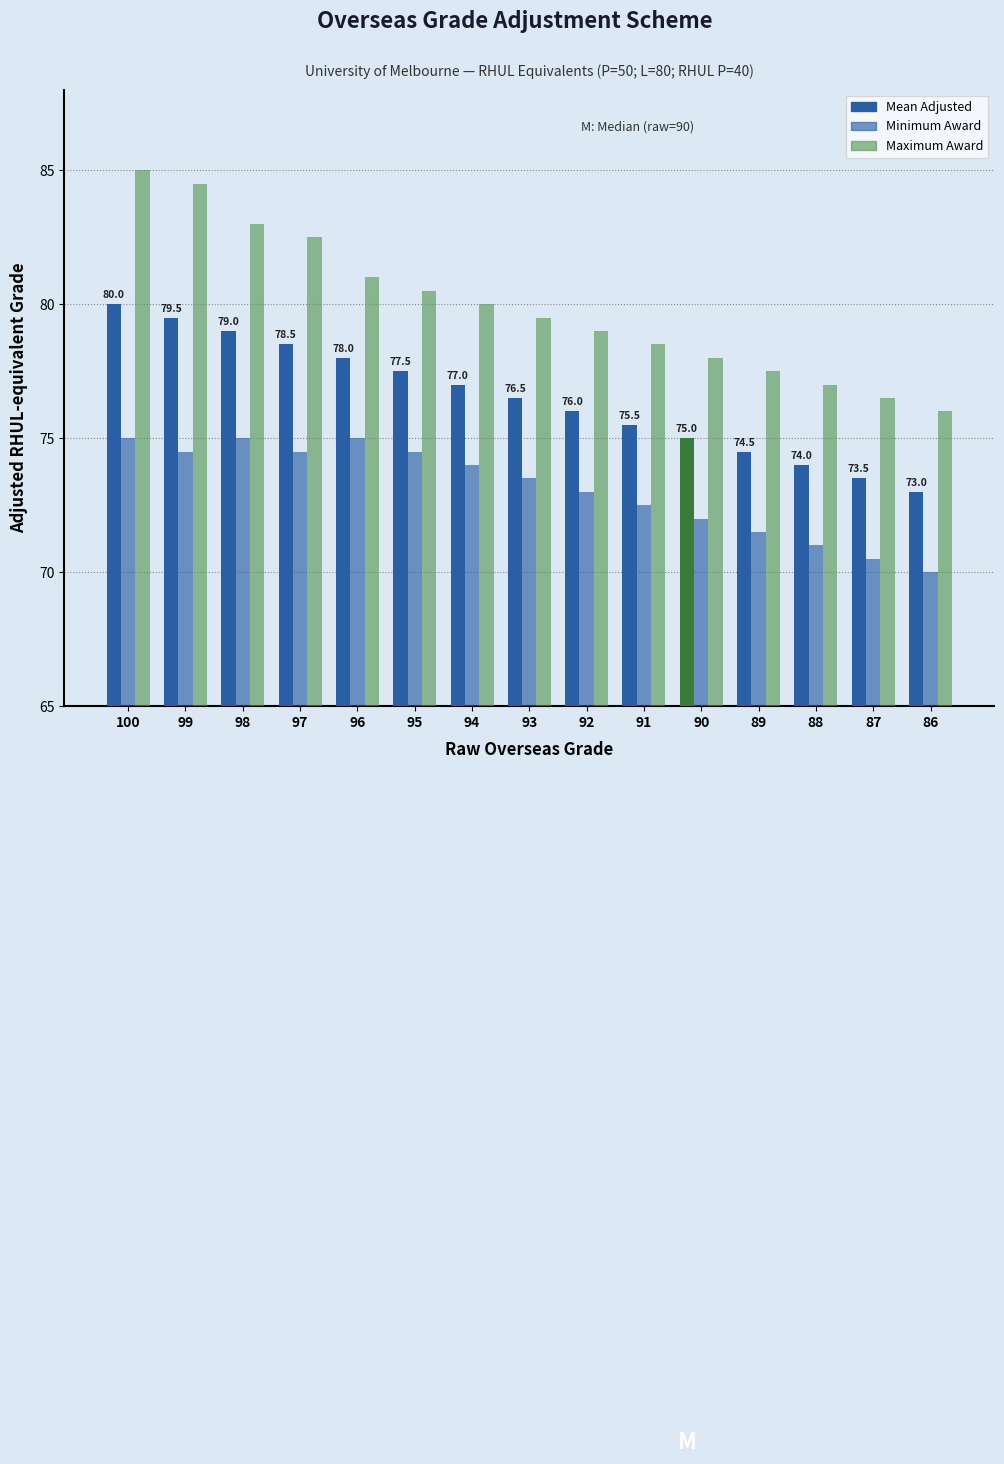

Reading left to right, what are all the values shown in this chart?

Mean Adjusted: 80.0	79.5	79.0	78.5	78.0	77.5	77.0	76.5	76.0	75.5	75.0	74.5	74.0	73.5	73.0
Minimum Award: 75.0	74.5	75.0	74.5	75.0	74.5	74.0	73.5	73.0	72.5	72.0	71.5	71.0	70.5	70.0
Maximum Award: 85.0	84.5	83.0	82.5	81.0	80.5	80.0	79.5	79.0	78.5	78.0	77.5	77.0	76.5	76.0